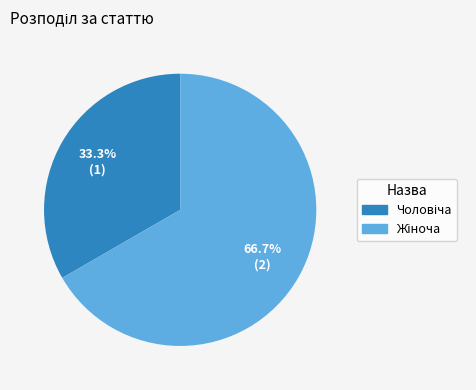

Is there any slice that represents more than half of the pie?

Yes